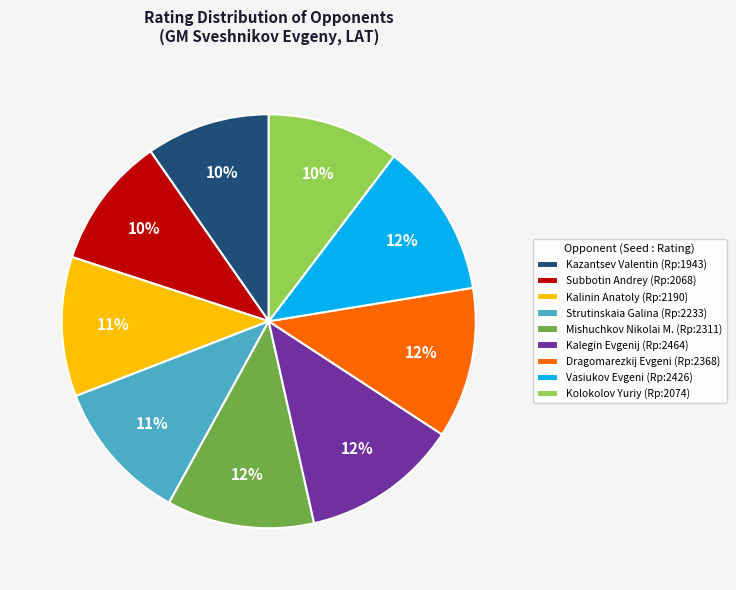

What is the ratio of the value at Kalegin Evgenij (Rp:2464) to the value at Kolokolov Yuriy (Rp:2074)?

1.2